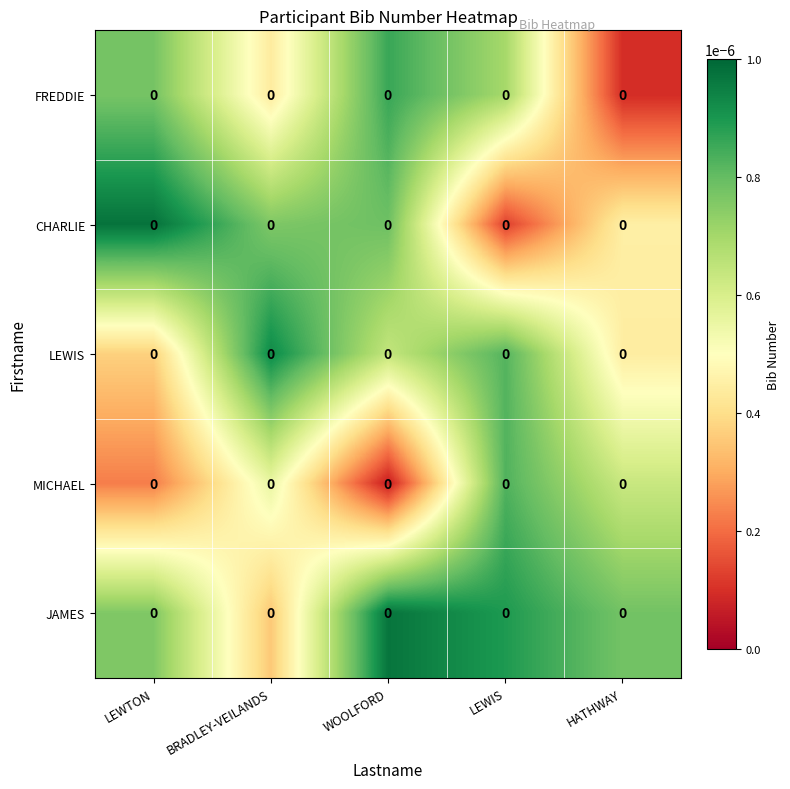

Count the JAMES values in the range 0 to 1.

5